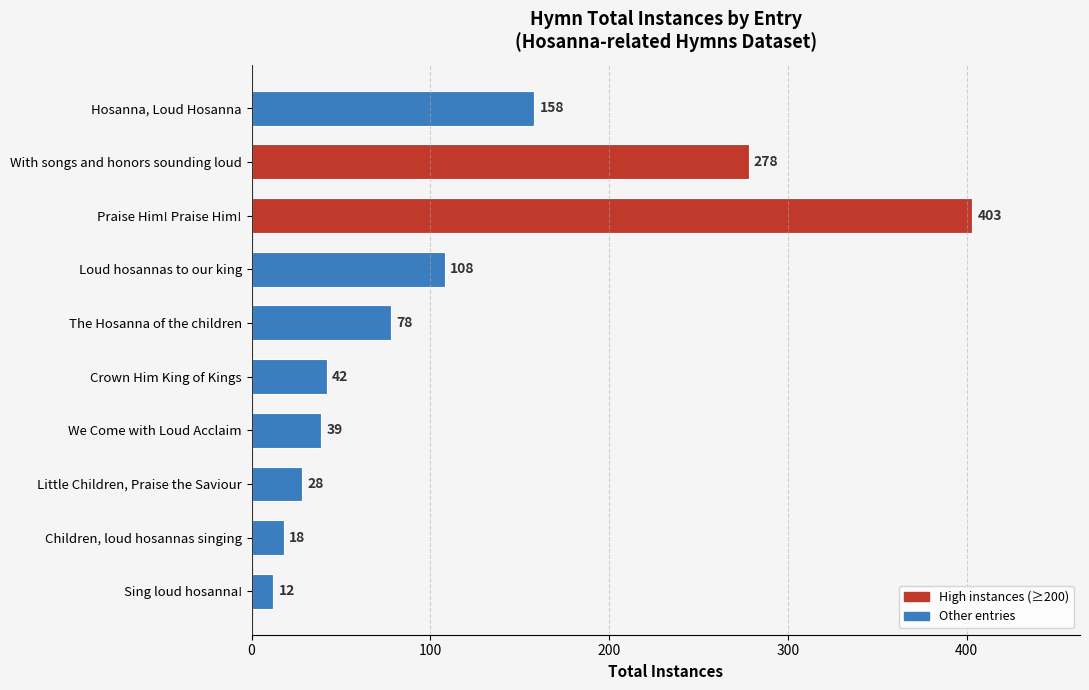

Which label corresponds to the smallest value in the chart?

Sing loud hosanna!